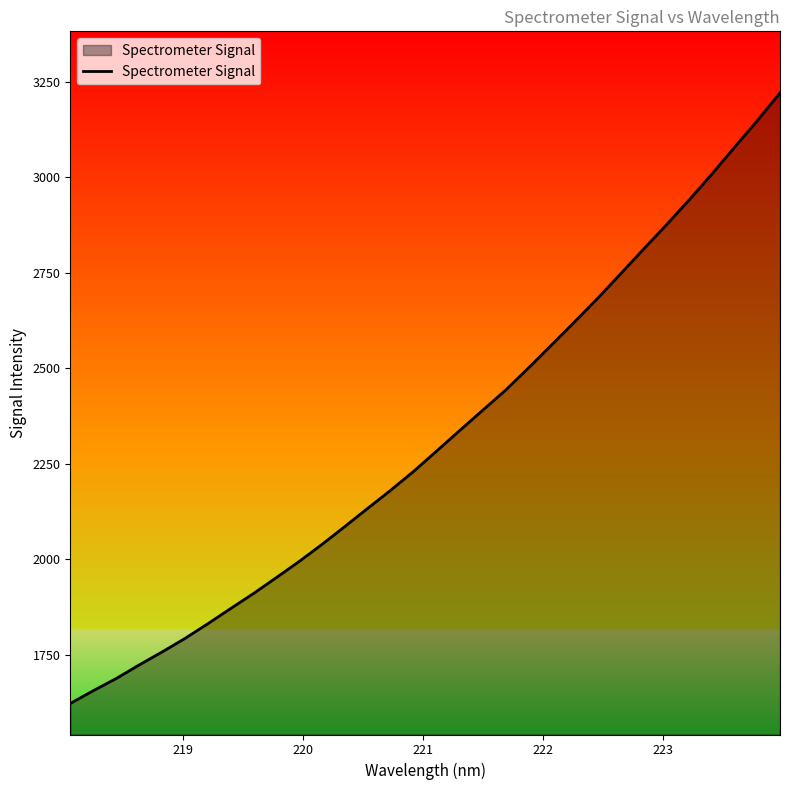

What is the maximum value shown in the chart?

3220.3